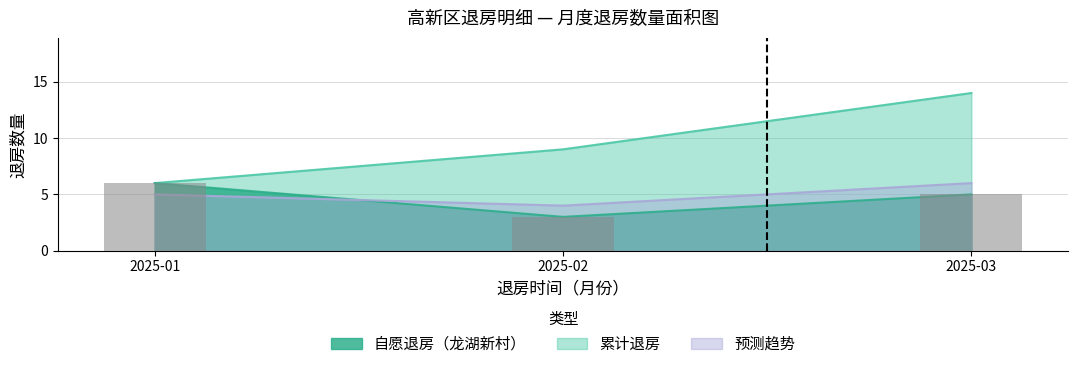

What is the greatest value displayed?

14